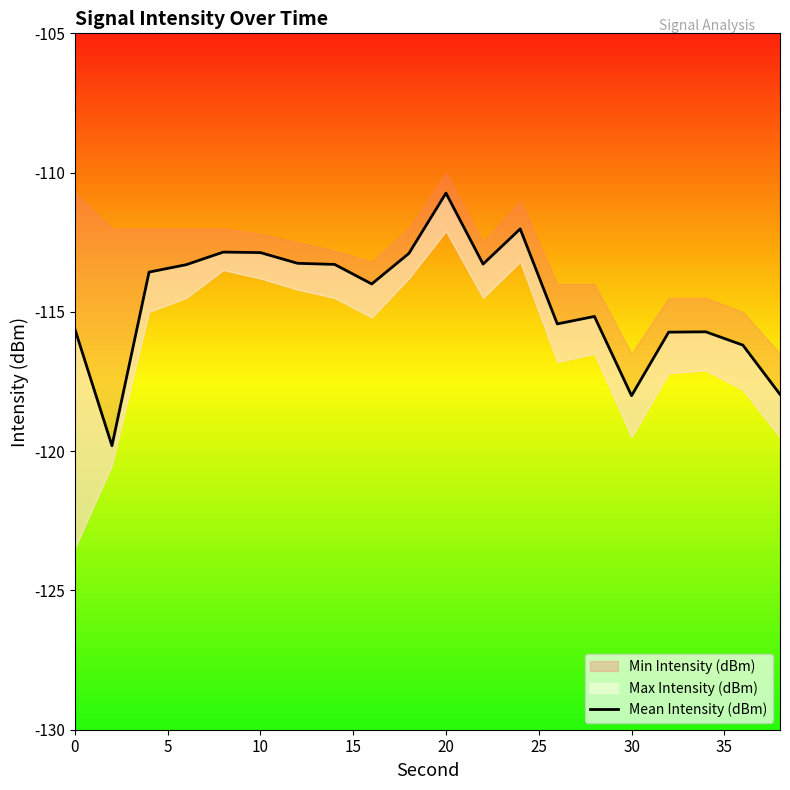

What is the greatest value displayed?

-110.7